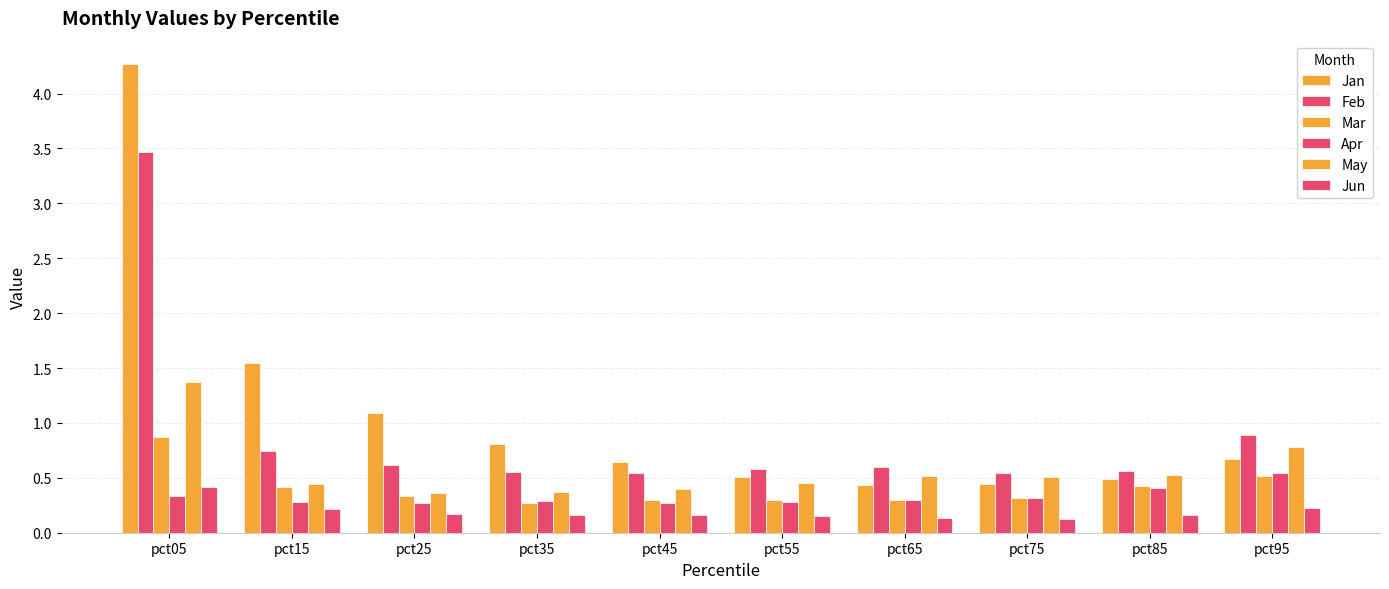

Which series has the largest range (max minus min)?

Jan